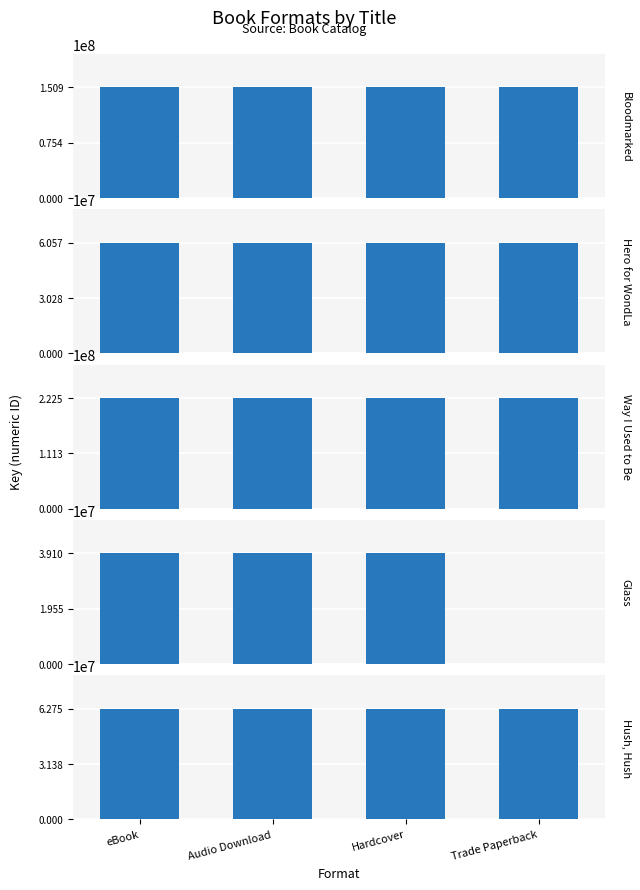

Are the bars grouped side by side (vs. stacked)?

Yes